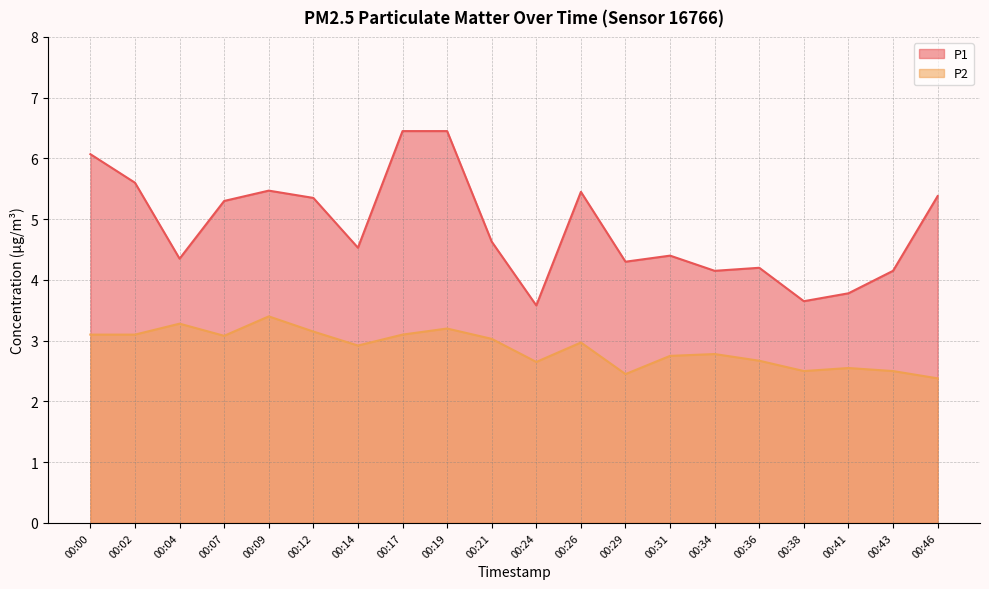

Reading left to right, what are all the values shown in this chart?

P1: 00:00=6.1	00:02=5.6	00:04=4.3	00:07=5.3	00:09=5.5	00:12=5.3	00:14=4.5	00:17=6.5	00:19=6.5	00:21=4.6	00:24=3.6	00:26=5.5	00:29=4.3	00:31=4.4	00:34=4.2	00:36=4.2	00:38=3.6	00:41=3.8	00:43=4.2	00:46=5.4
P2: 00:00=3.1	00:02=3.1	00:04=3.3	00:07=3.1	00:09=3.4	00:12=3.1	00:14=2.9	00:17=3.1	00:19=3.2	00:21=3.0	00:24=2.6	00:26=3.0	00:29=2.5	00:31=2.8	00:34=2.8	00:36=2.7	00:38=2.5	00:41=2.5	00:43=2.5	00:46=2.4